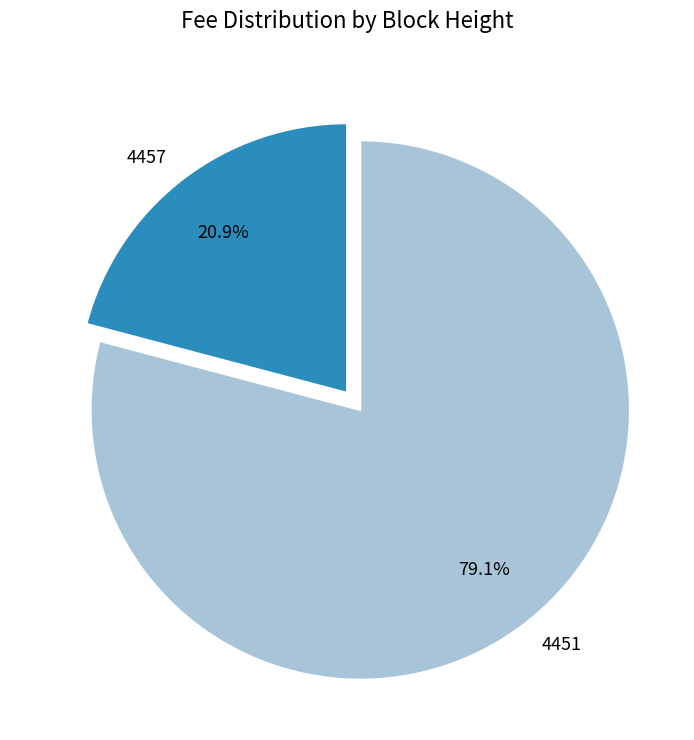

Does 4451 account for over 50% of the chart?

Yes